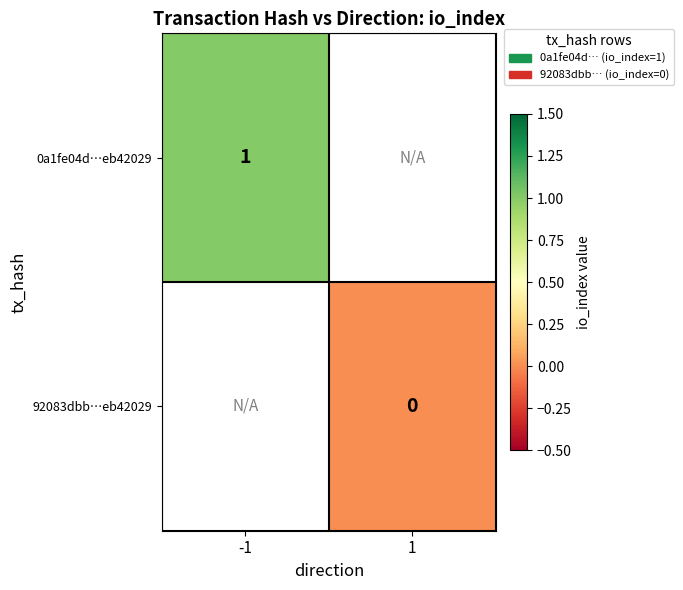

Count the number of data series in this chart.

2